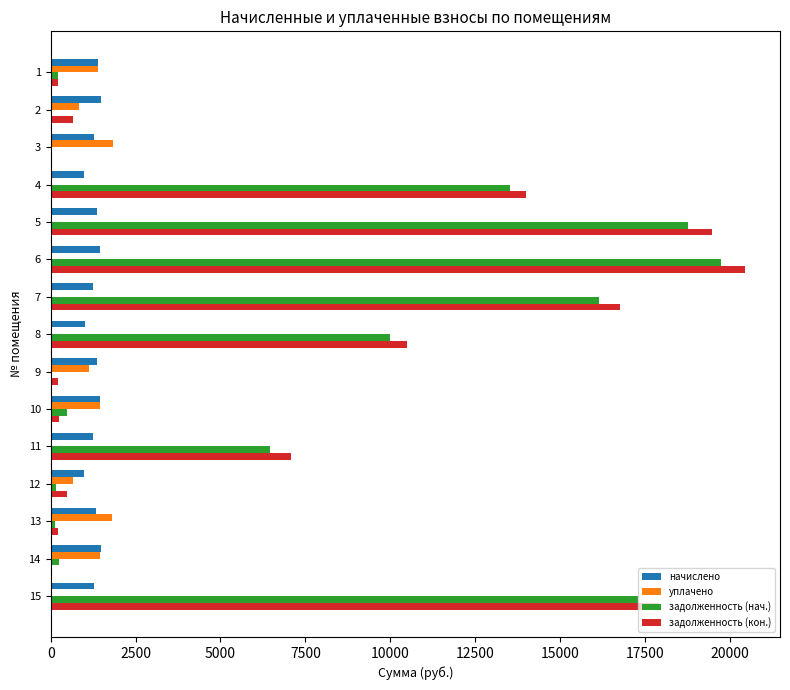

Which series has the widest spread of values?

задолженность (кон.)